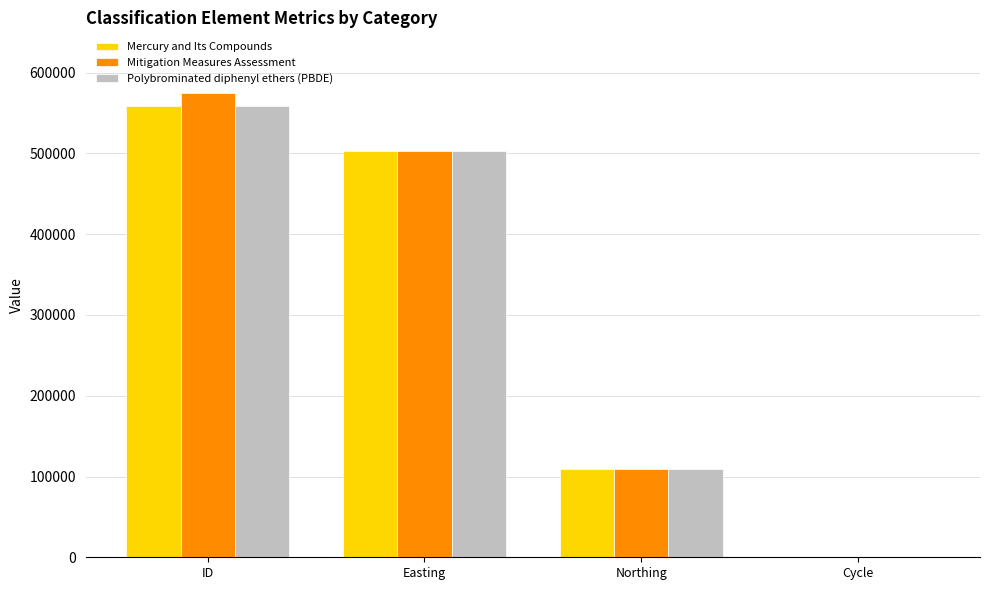

Is the value of Mercury and Its Compounds at Easting greater than the value of Polybrominated diphenyl ethers (PBDE) at ID?

No